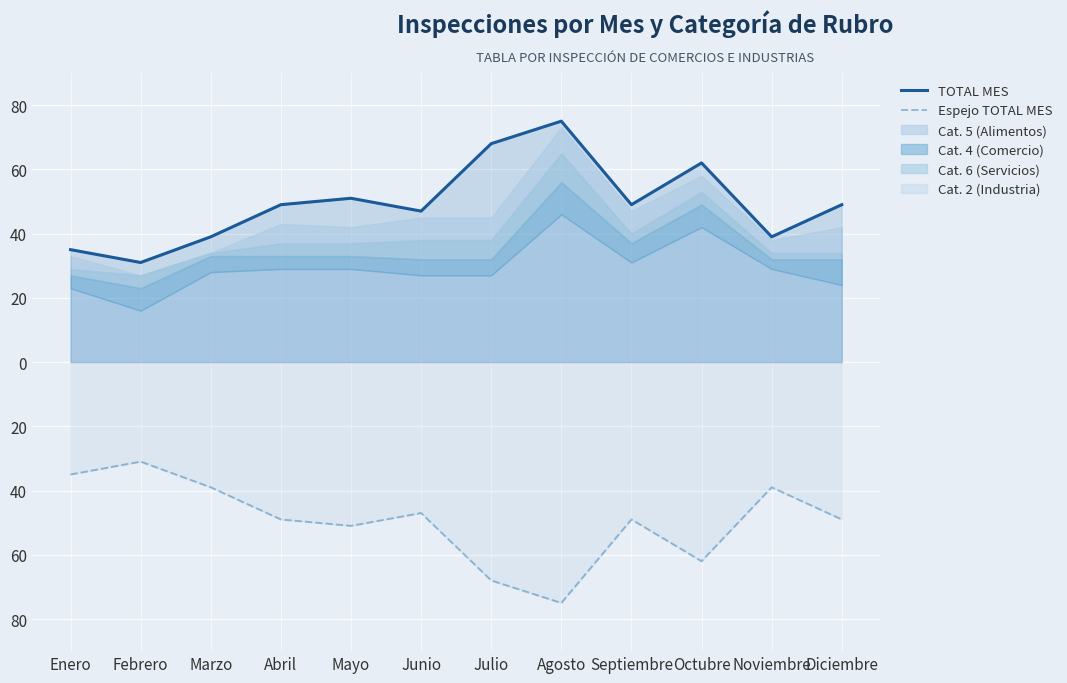

The Espejo TOTAL MES series shows -39 at Marzo. True or false?

True